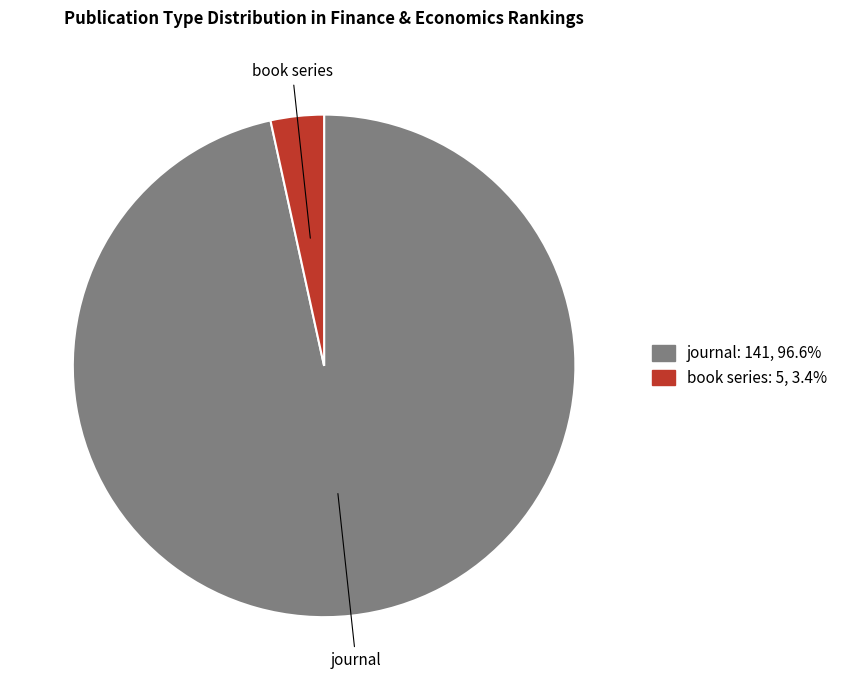

Which slice represents more than half of the pie?

journal